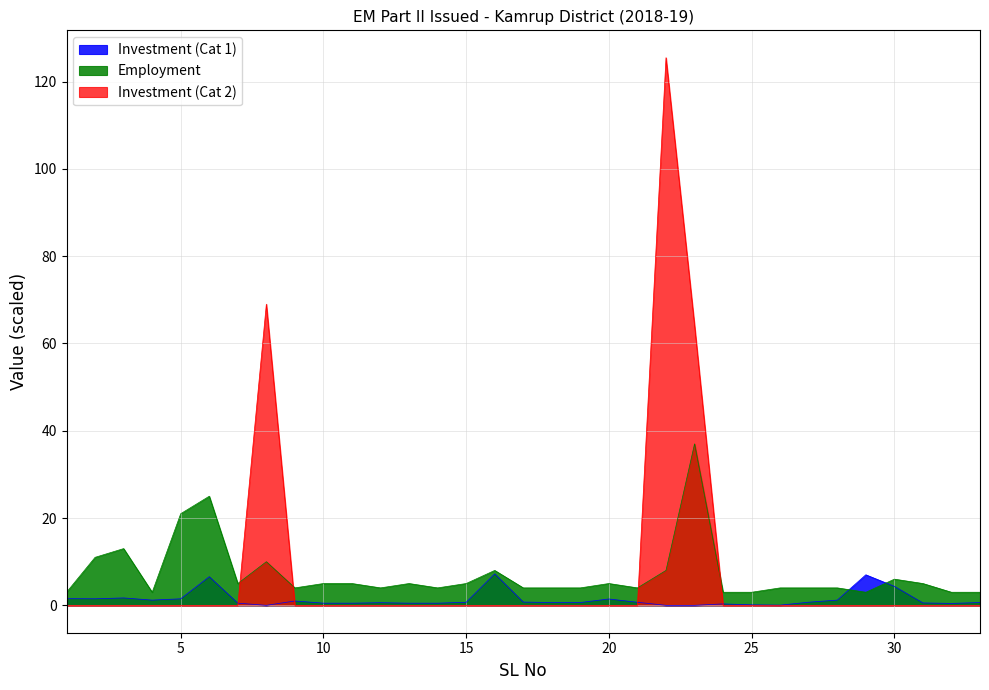

Which series has the largest range (max minus min)?

Investment (Cat 2)